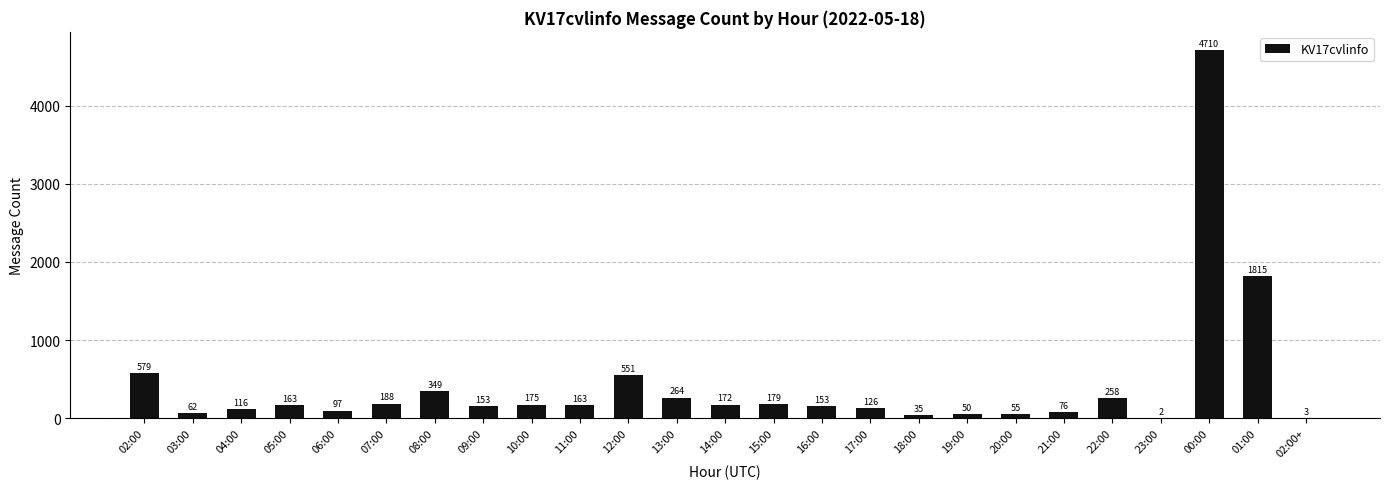

Where does the data first go above 163?

02:00